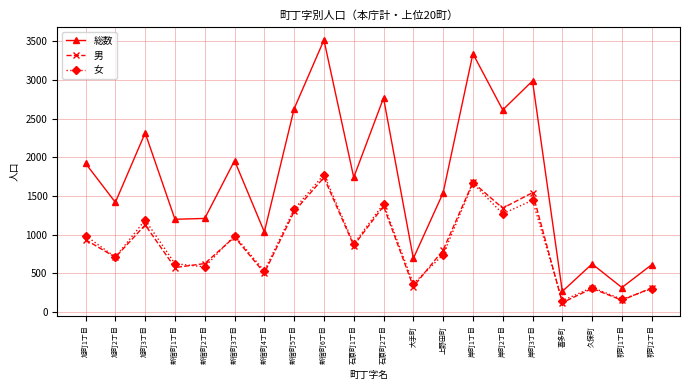

Which series changed the most between 新宿町1丁目 and 久保町?

総数